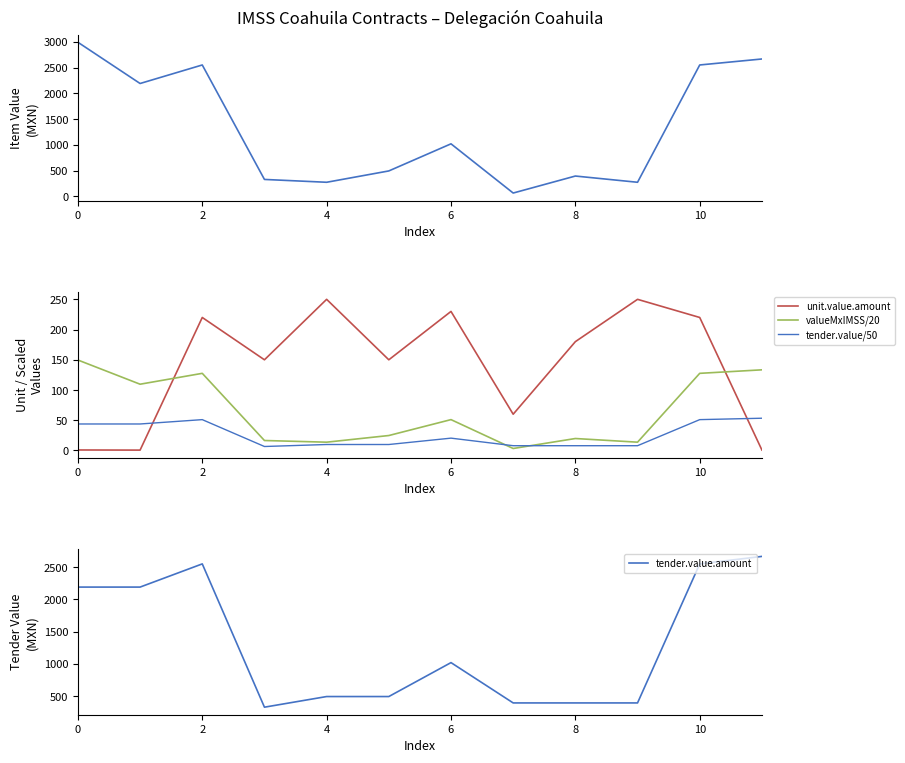

The value of valueMxIMSS/20 at 10 is 166.1. True or false?

False